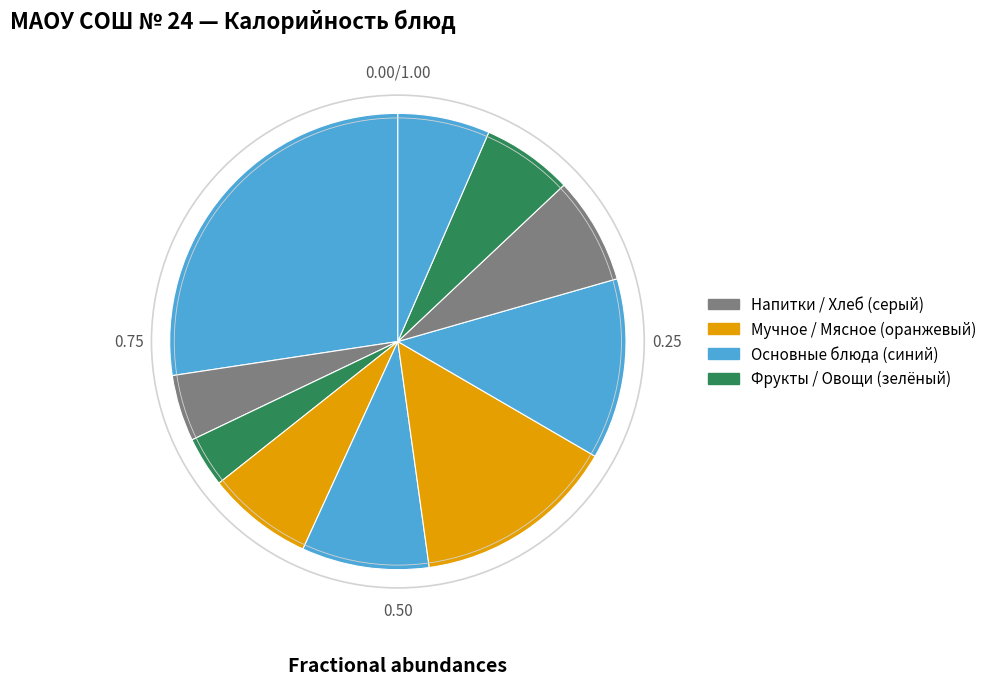

Does any single category account for the majority?

No